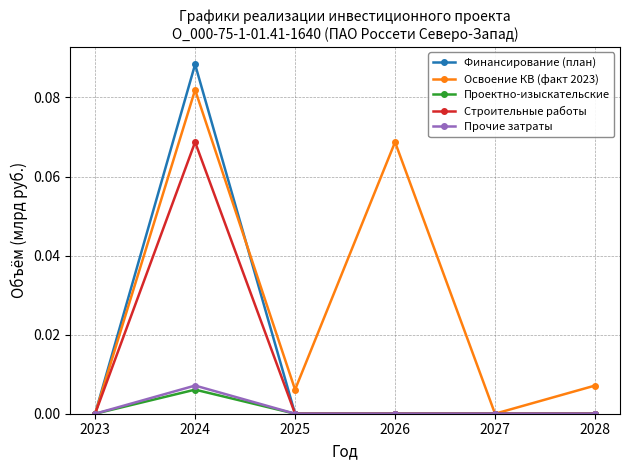

Which category has the highest value in the Финансирование (план) series?

2024